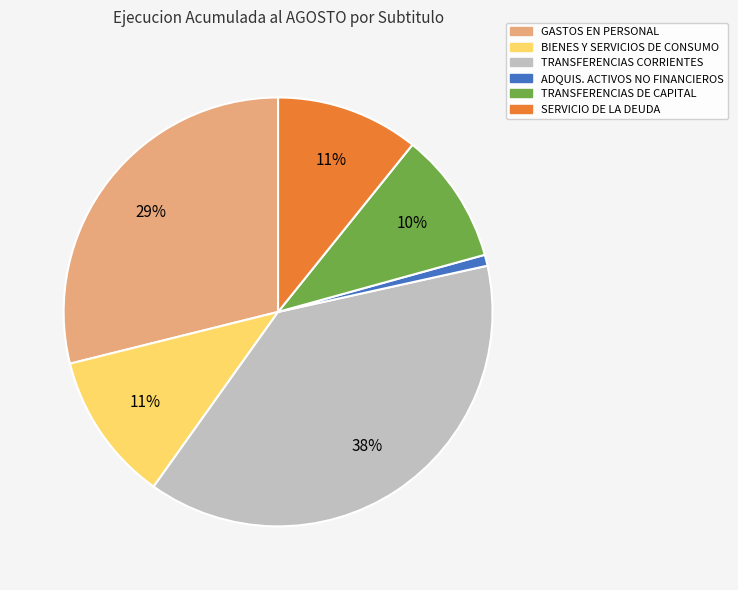

Is there any slice that represents more than half of the pie?

No